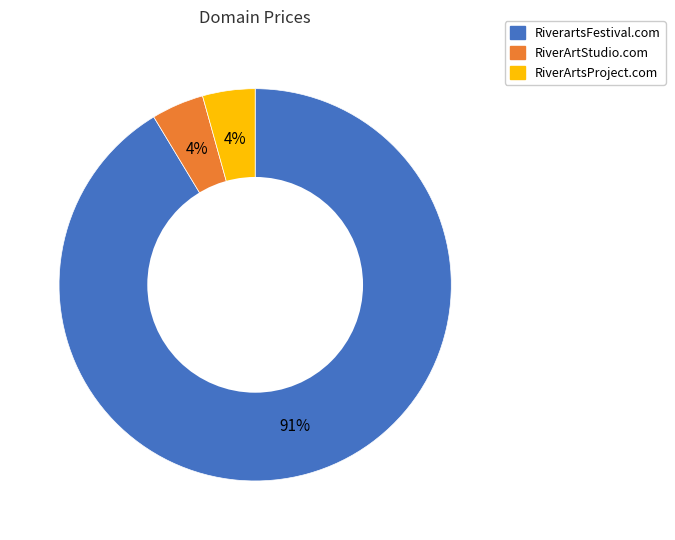

Which slice is the largest?

RiverartsFestival.com